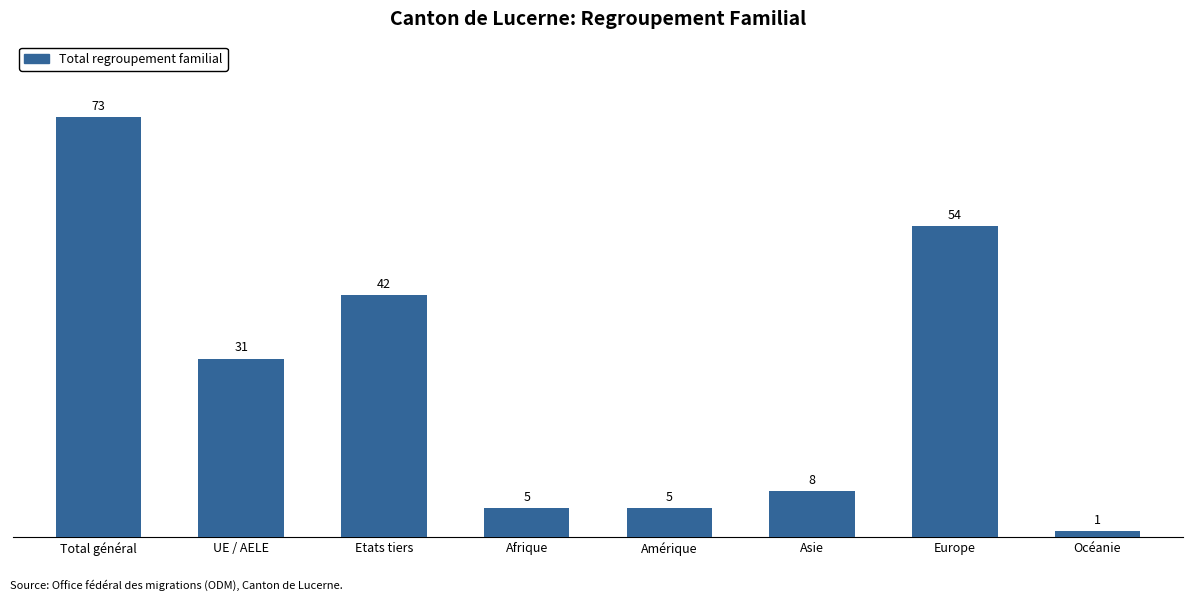

How many bars are there in total?

8